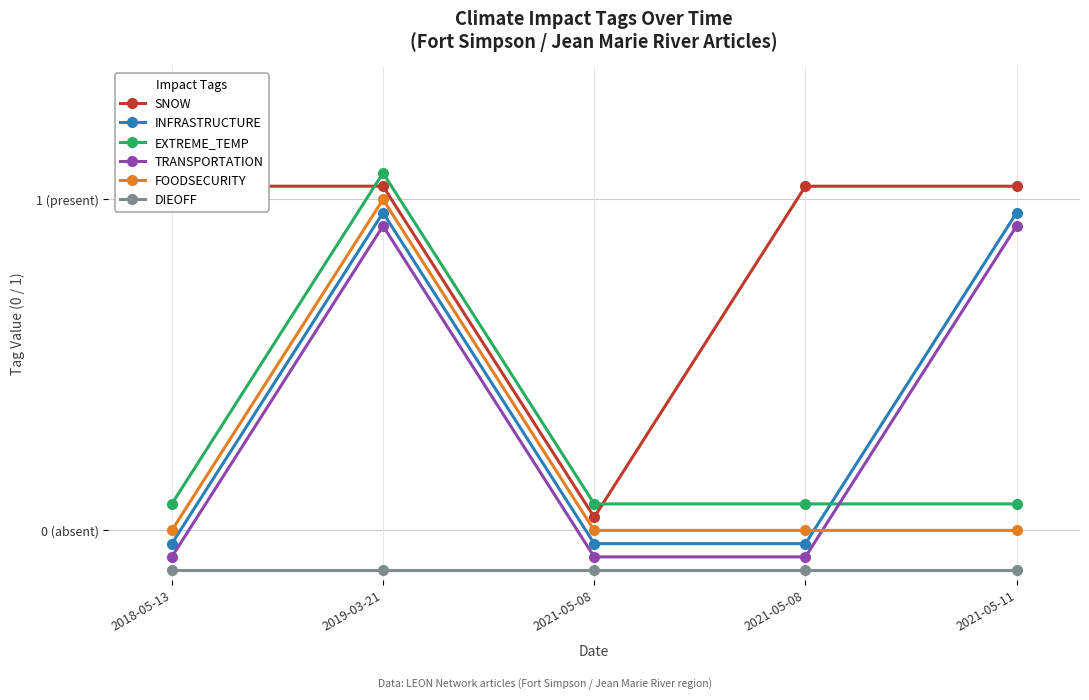

How many intersections are there between INFRASTRUCTURE and FOODSECURITY?

1